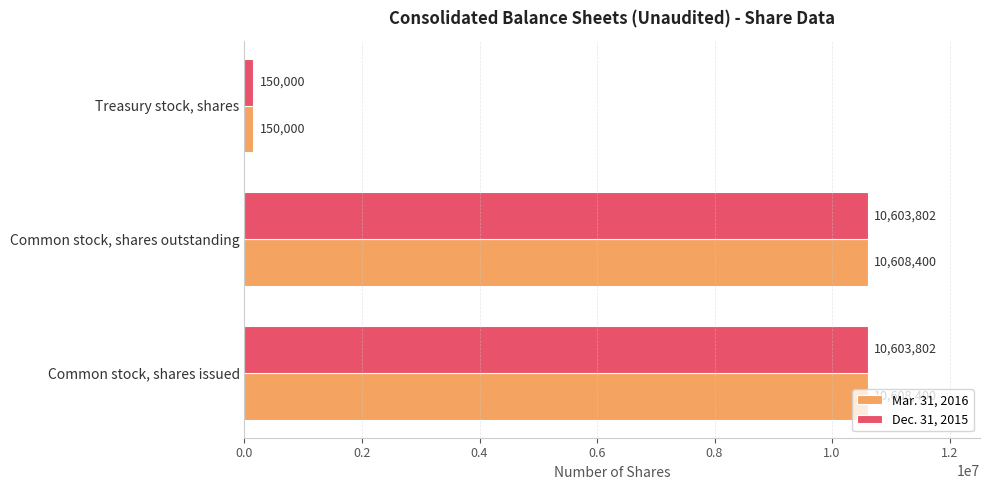

True or false: Dec. 31, 2015 has a value of 17400446 at Common stock, shares outstanding.

False